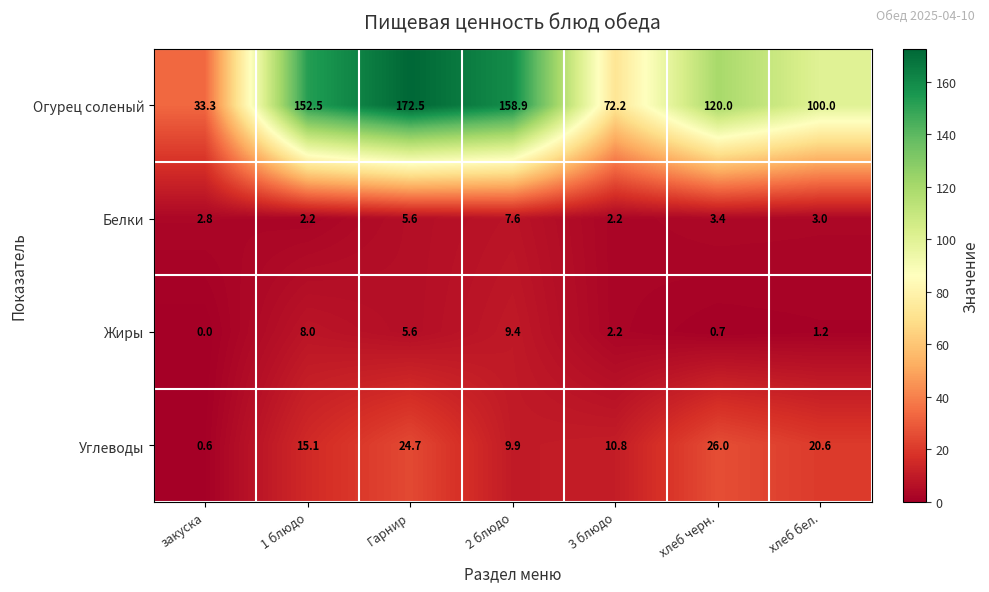

Which series has the largest range (max minus min)?

Огурец соленый